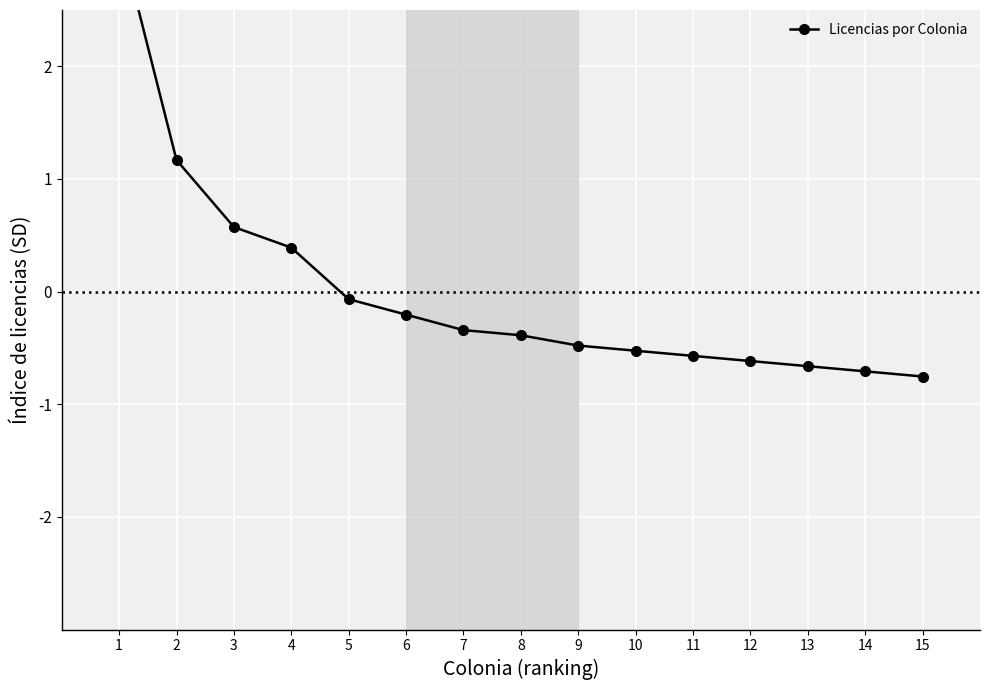

What is the difference between the values at 15 and 10?

0.2